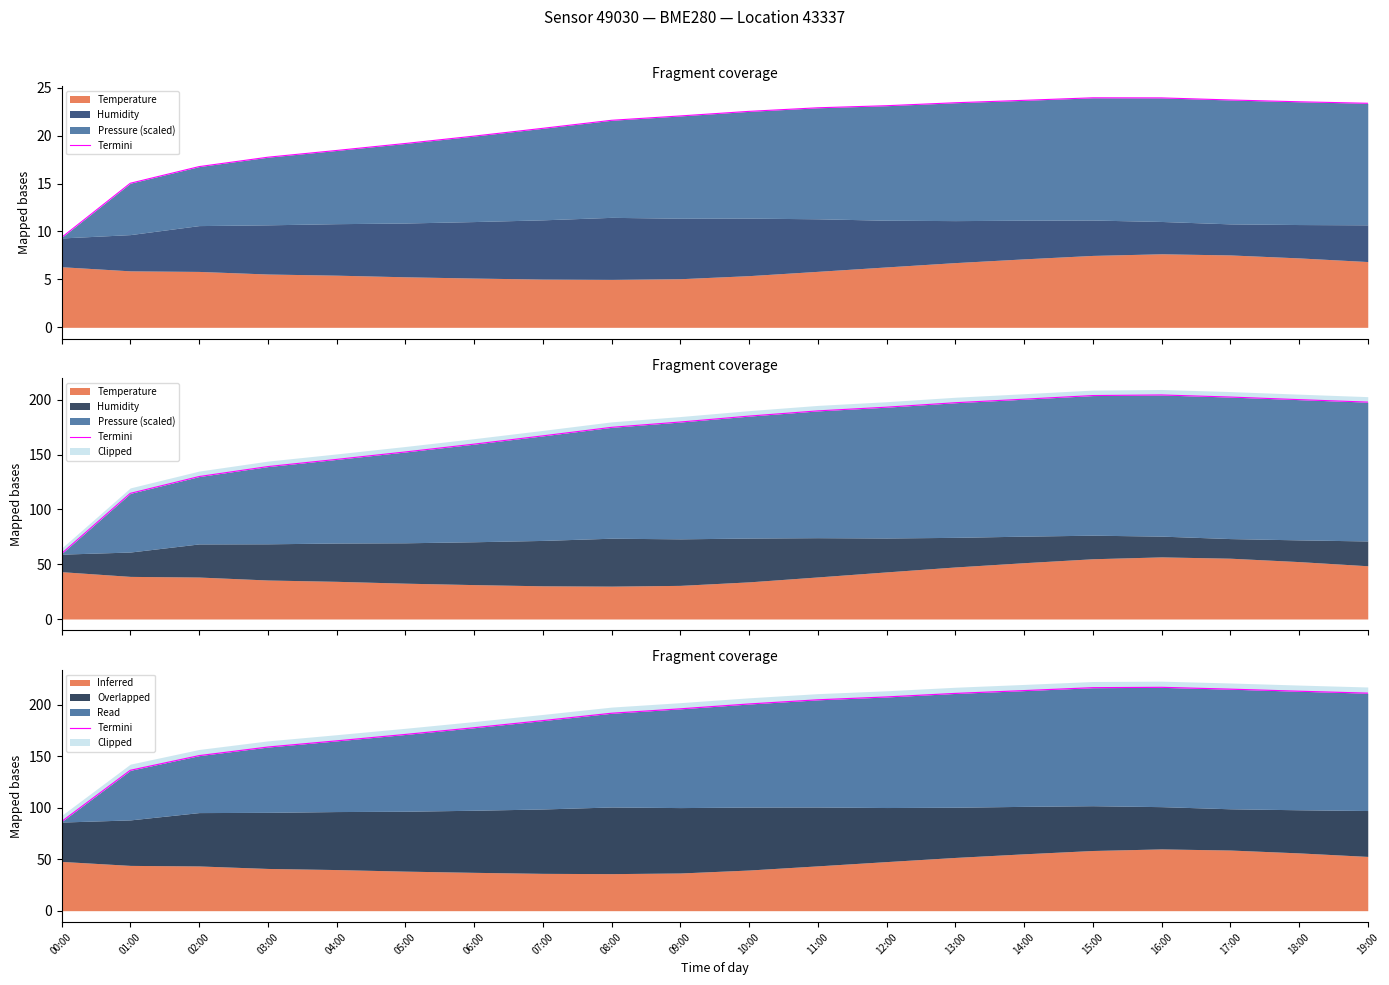

Rank the categories by value from lowest to highest.

00:00, 01:00, 02:00, 03:00, 04:00, 05:00, 06:00, 07:00, 08:00, 09:00, 10:00, 11:00, 12:00, 13:00, 19:00, 18:00, 14:00, 17:00, 15:00, 16:00